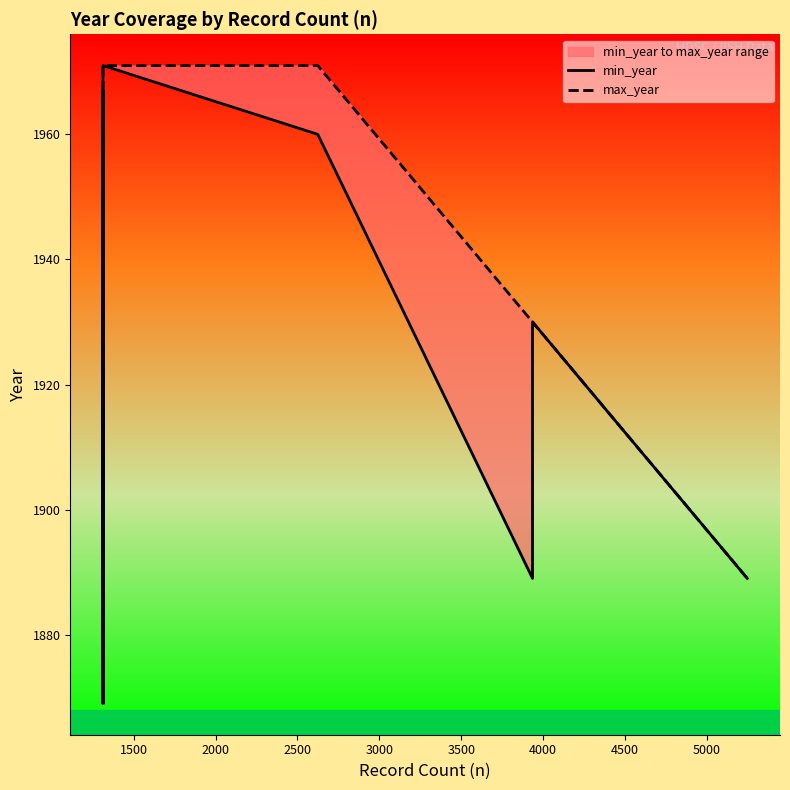

True or false: min_year and max_year cross at least once.

False